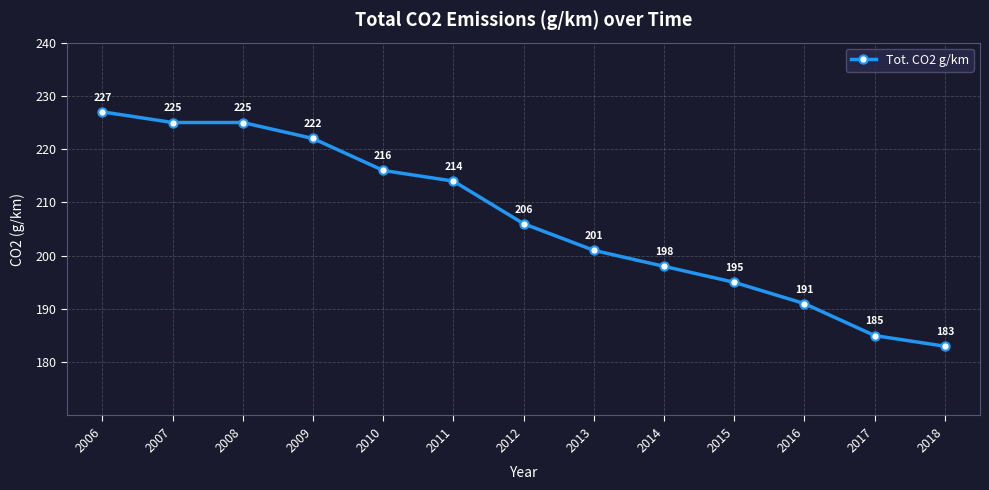

What is the value of the 6th point from the left?

214